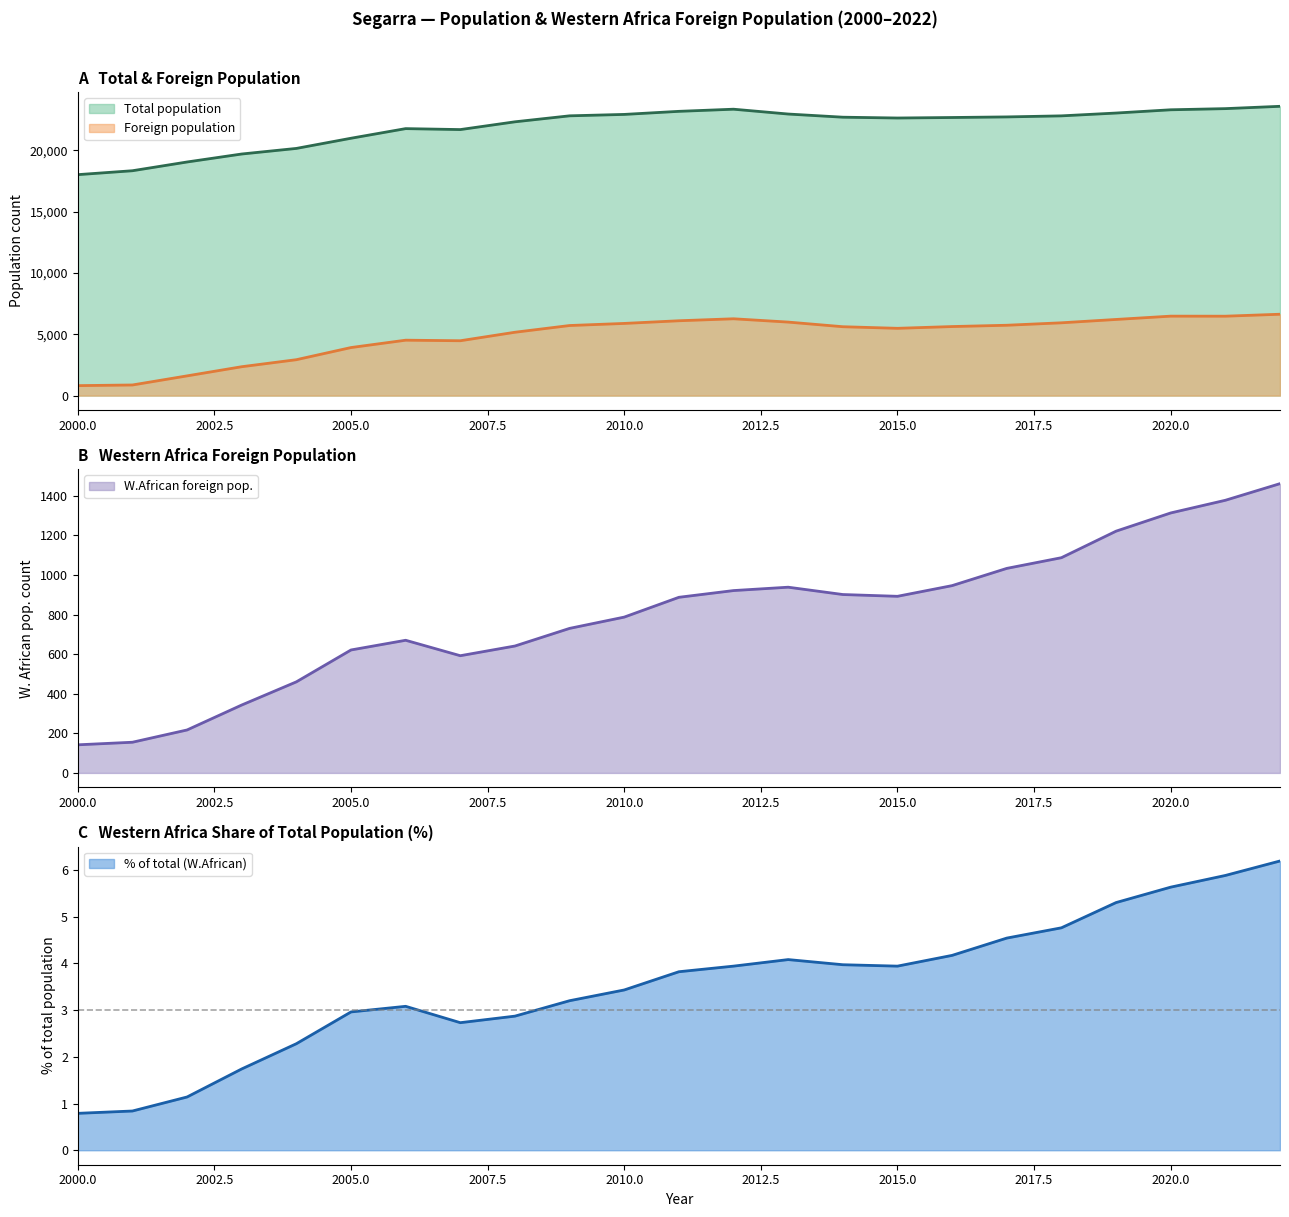

What are all the series names shown in the legend?

Total population, Foreign population, W.African foreign pop., % of total (W.African)